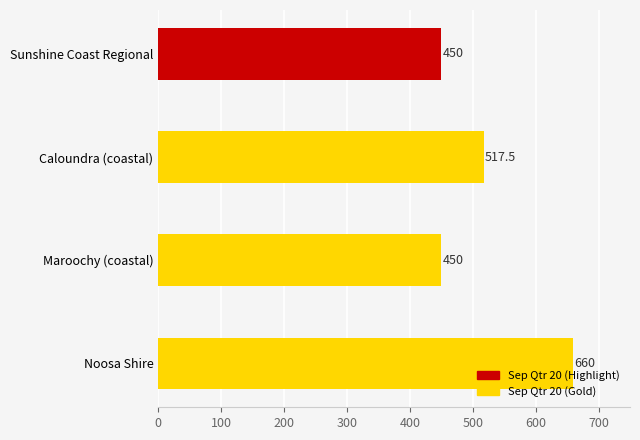

Does the chart contain any negative values?

No